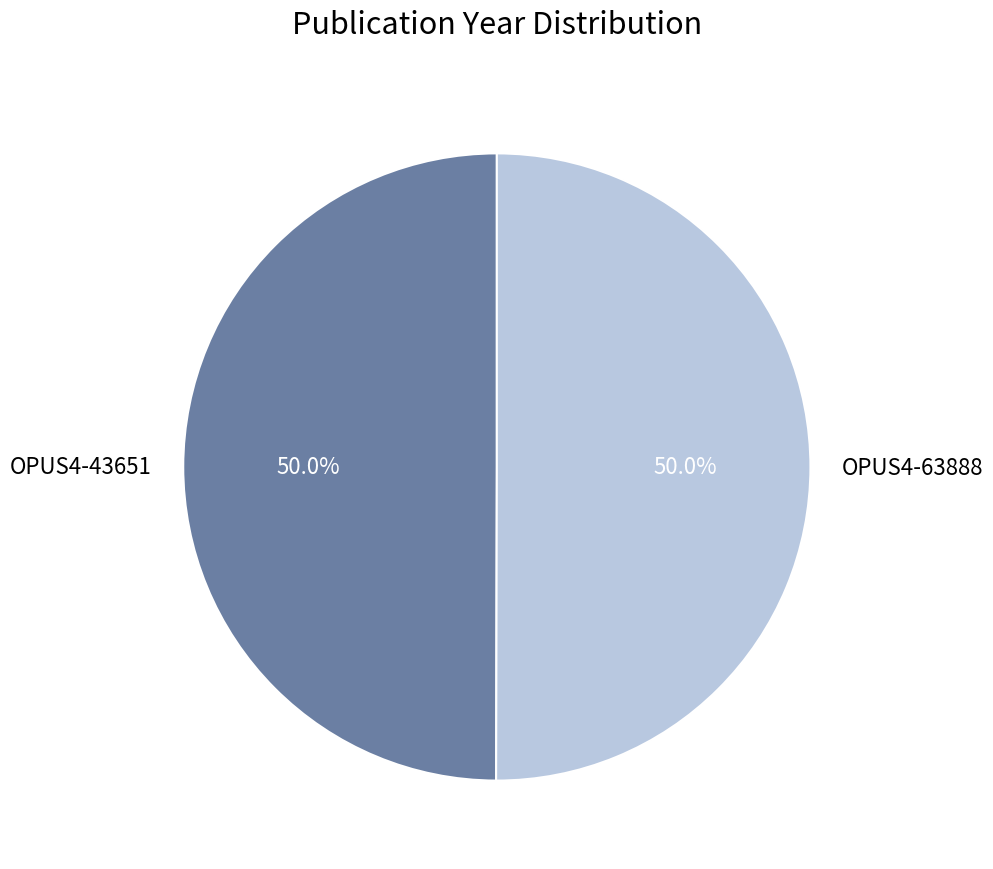

How many slices are in this pie chart?

2